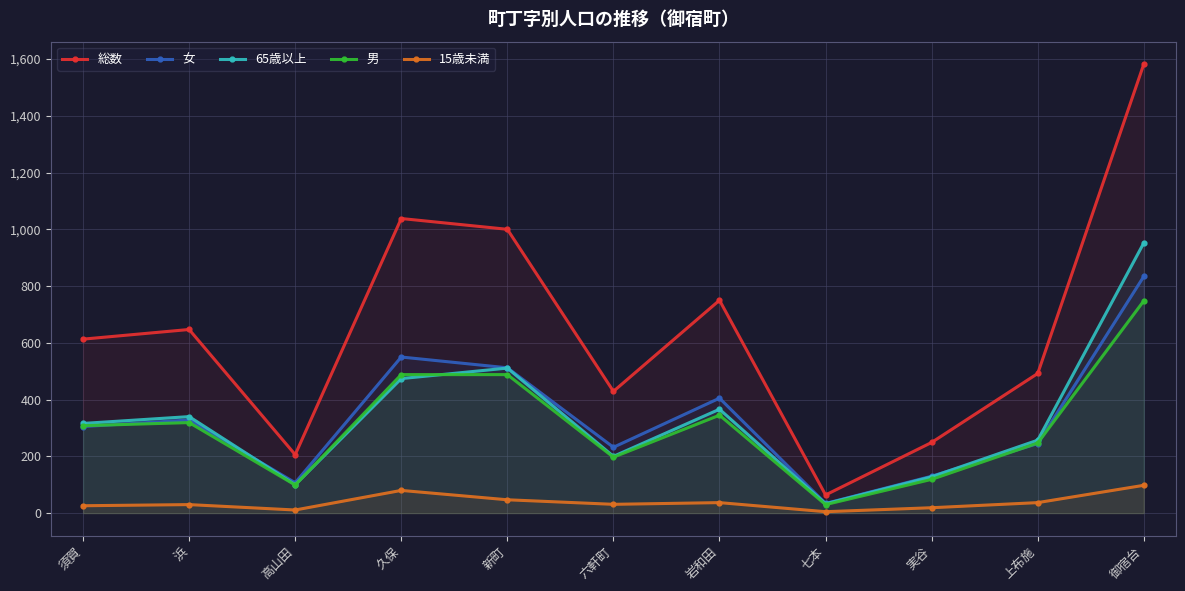

True or false: 65歳以上 and 総数 cross at least once.

False